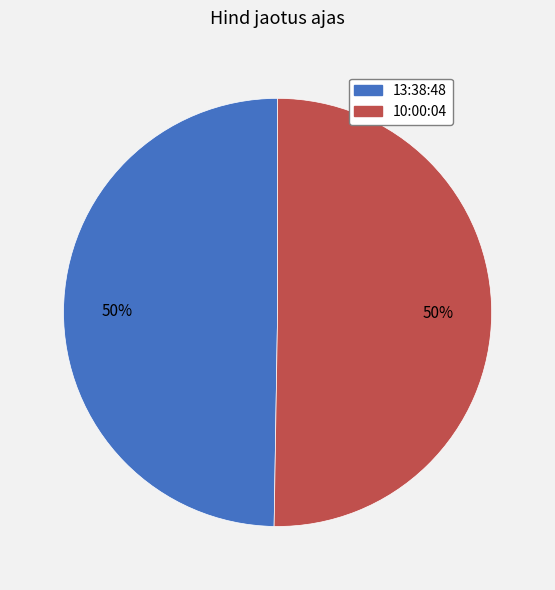

True or false: 10:00:04 accounts for 50% of the total.

True